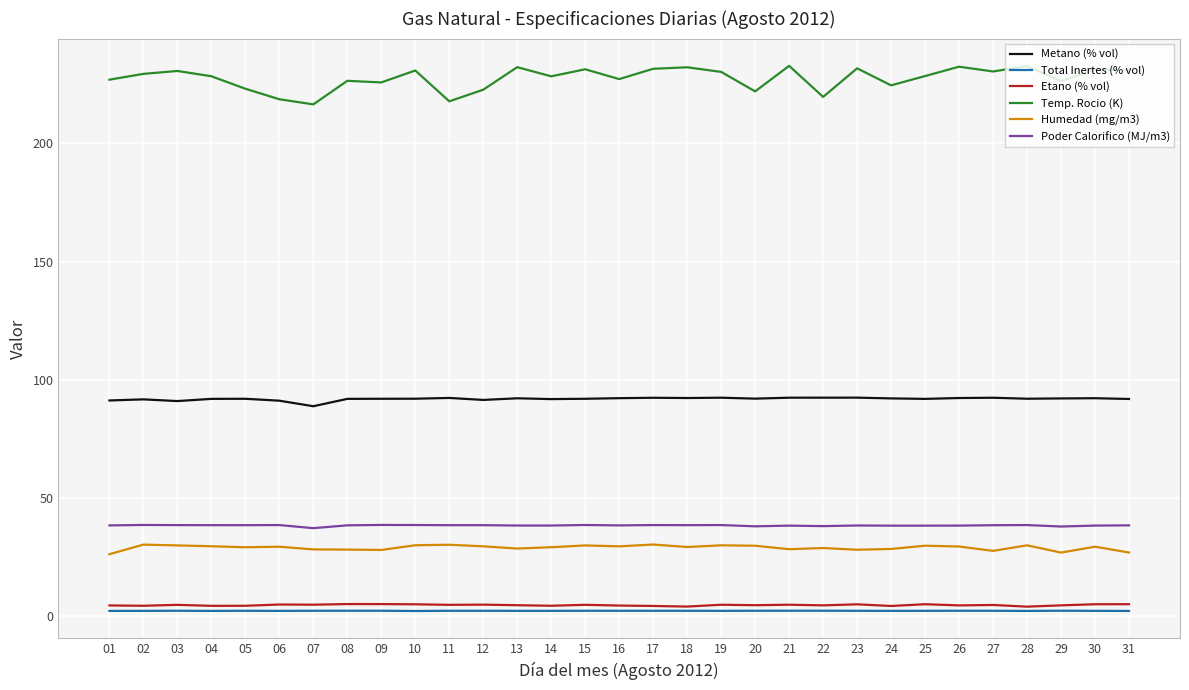

True or false: Humedad (mg/m3) has more than 0 points higher than both neighbors.

True